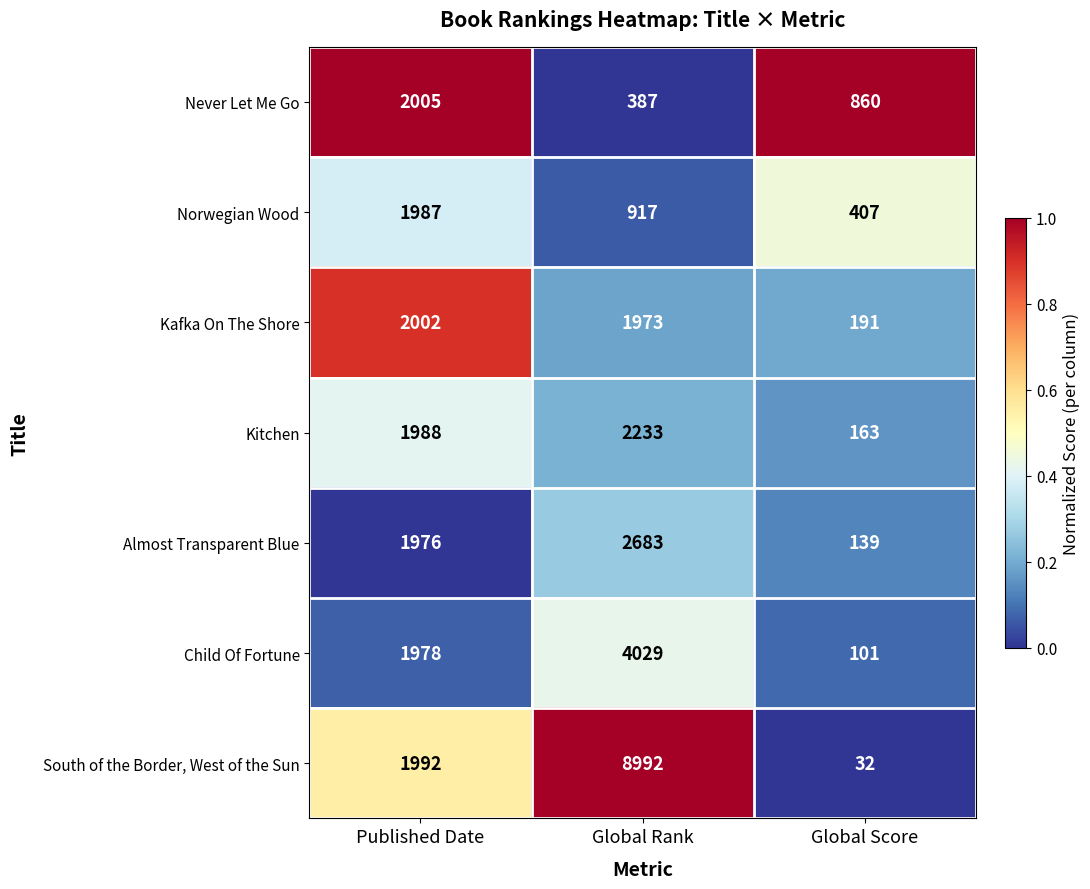

At Published Date, list the series in order from smallest to largest.

Almost Transparent Blue, Child Of Fortune, Norwegian Wood, Kitchen, South of the Border, West of the Sun, Kafka On The Shore, Never Let Me Go